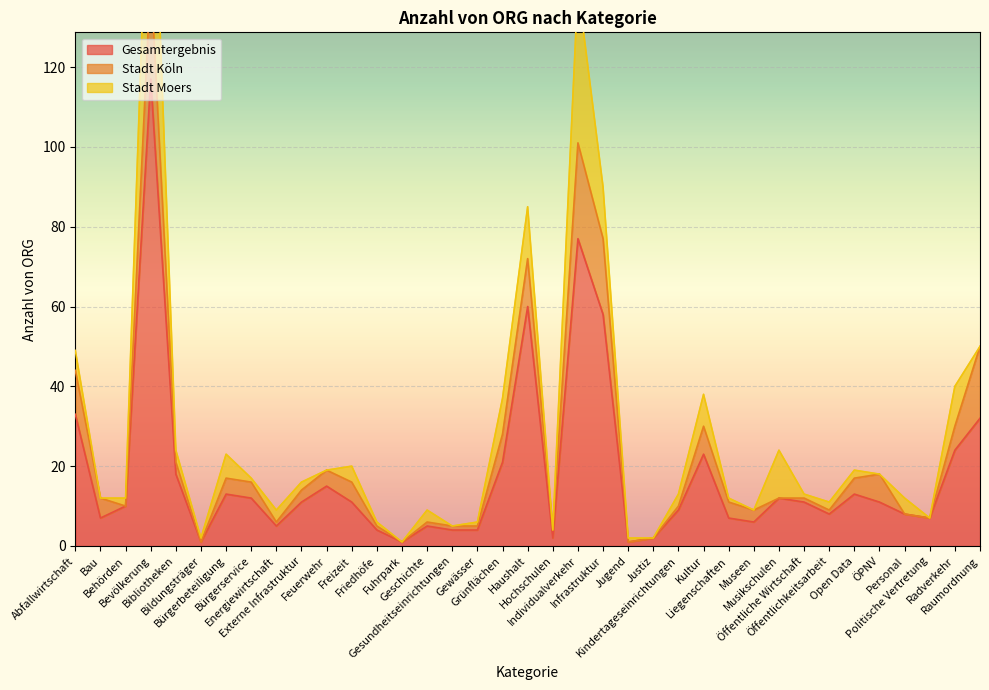

Reading left to right, transcribe all the data shown in this chart.

Gesamtergebnis: Abfallwirtschaft=33	Bau=7	Behörden=10	Bevölkerung=117	Bibliotheken=18	Bildungsträger=1	Bürgerbeteiligung=13	Bürgerservice=12	Energiewirtschaft=5	Externe Infrastruktur=11	Feuerwehr=15	Freizeit=11	Friedhöfe=4	Fuhrpark=1	Geschichte=5	Gesundheitseinrichtungen=4	Gewässer=4	Grünflächen=21	Haushalt=60	Hochschulen=2	Individualverkehr=77	Infrastruktur=58	Jugend=1	Justiz=2	Kindertageseinrichtungen=9	Kultur=23	Liegenschaften=7	Museen=6	Musikschulen=12	Öffentliche Wirtschaft=11	Öffentlichkeitsarbeit=8	Open Data=13	ÖPNV=11	Personal=8	Politische Vertretung=7	Radverkehr=24	Raumordnung=32
Stadt Köln: Abfallwirtschaft=11	Bau=5	Behörden=0	Bevölkerung=26	Bibliotheken=3	Bildungsträger=0	Bürgerbeteiligung=4	Bürgerservice=4	Energiewirtschaft=1	Externe Infrastruktur=3	Feuerwehr=4	Freizeit=5	Friedhöfe=1	Fuhrpark=0	Geschichte=1	Gesundheitseinrichtungen=1	Gewässer=1	Grünflächen=7	Haushalt=12	Hochschulen=2	Individualverkehr=24	Infrastruktur=19	Jugend=0	Justiz=0	Kindertageseinrichtungen=1	Kultur=7	Liegenschaften=4	Museen=3	Musikschulen=0	Öffentliche Wirtschaft=1	Öffentlichkeitsarbeit=1	Open Data=4	ÖPNV=7	Personal=0	Politische Vertretung=0	Radverkehr=6	Raumordnung=18
Stadt Moers: Abfallwirtschaft=5	Bau=0	Behörden=2	Bevölkerung=49	Bibliotheken=3	Bildungsträger=1	Bürgerbeteiligung=6	Bürgerservice=1	Energiewirtschaft=3	Externe Infrastruktur=2	Feuerwehr=0	Freizeit=4	Friedhöfe=1	Fuhrpark=0	Geschichte=3	Gesundheitseinrichtungen=0	Gewässer=1	Grünflächen=9	Haushalt=13	Hochschulen=0	Individualverkehr=39	Infrastruktur=13	Jugend=1	Justiz=0	Kindertageseinrichtungen=3	Kultur=8	Liegenschaften=1	Museen=0	Musikschulen=12	Öffentliche Wirtschaft=1	Öffentlichkeitsarbeit=2	Open Data=2	ÖPNV=0	Personal=4	Politische Vertretung=0	Radverkehr=10	Raumordnung=0